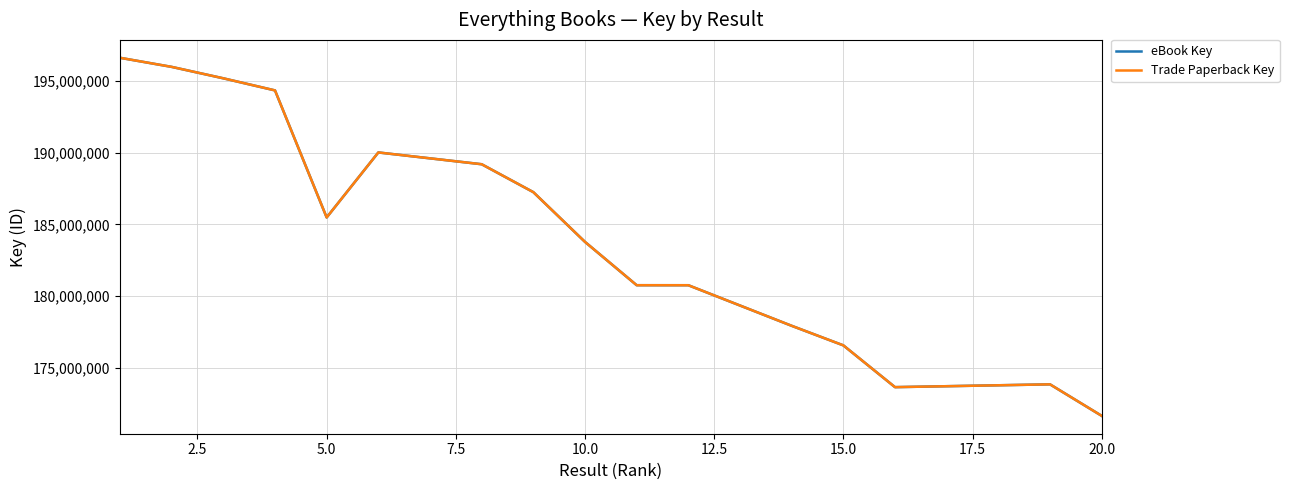

How many lines are shown in the chart?

2